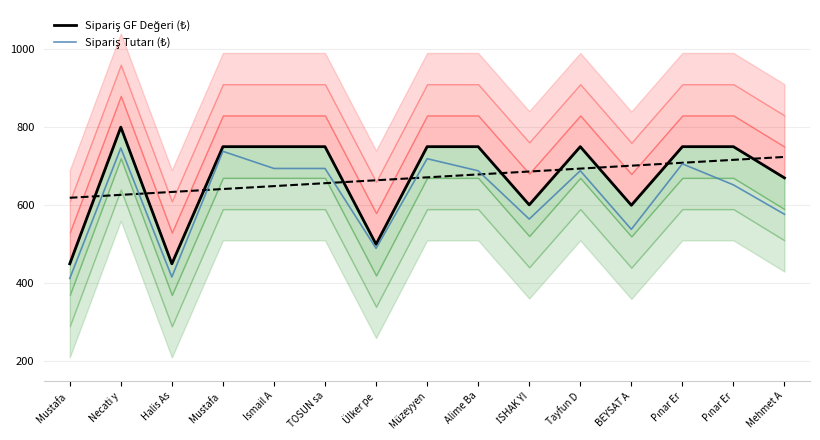

Rank the series by their average value, from highest to lowest.

Sipariş GF Değeri (₺), Sipariş Tutarı (₺)